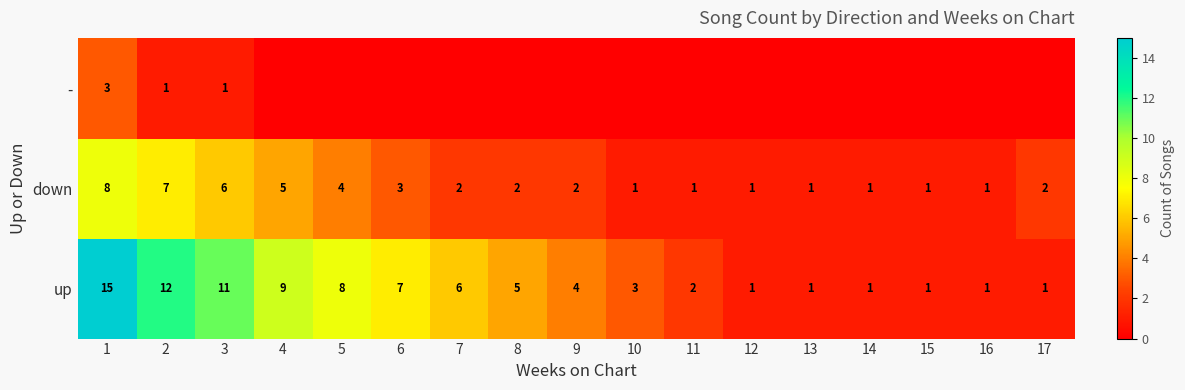

At which category is the sum across all series the highest?

1